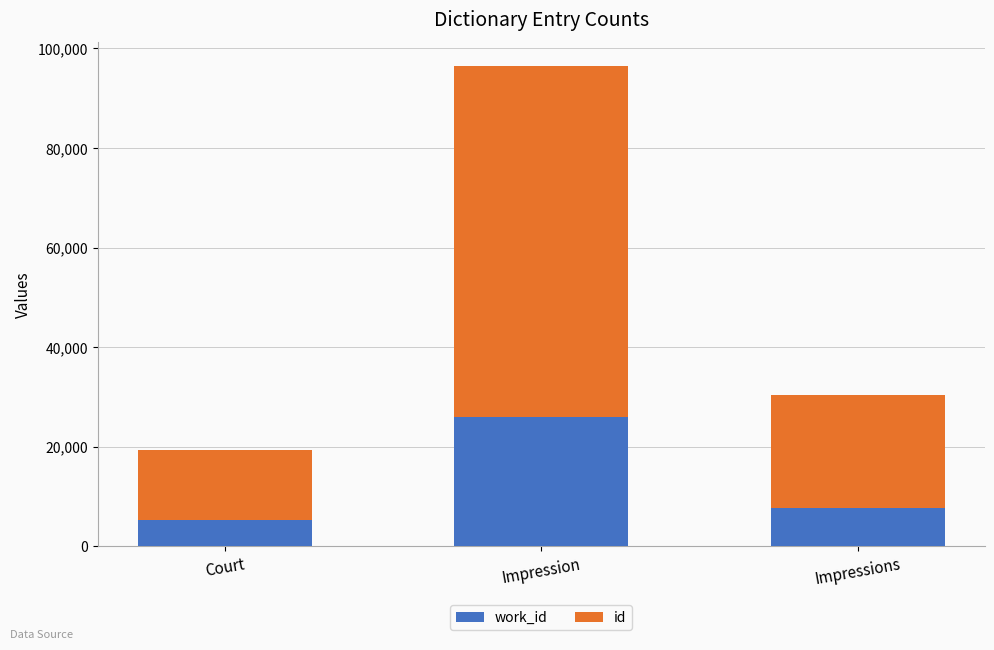

At which category is the sum across all series the highest?

Impression